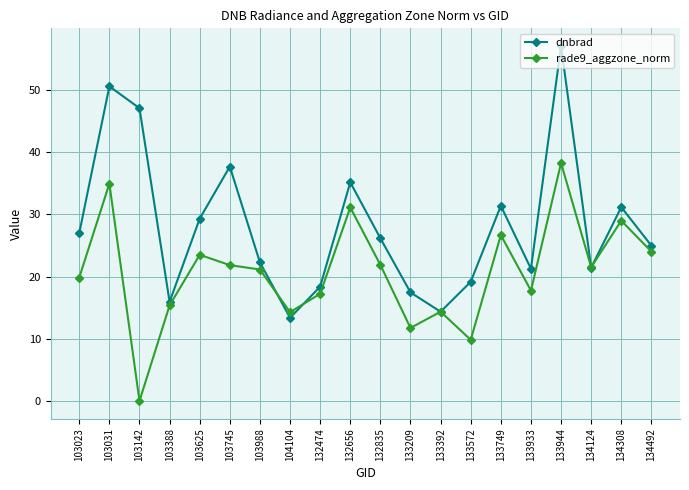

What is the value of the rade9_aggzone_norm point at the 1st from the left?

19.8